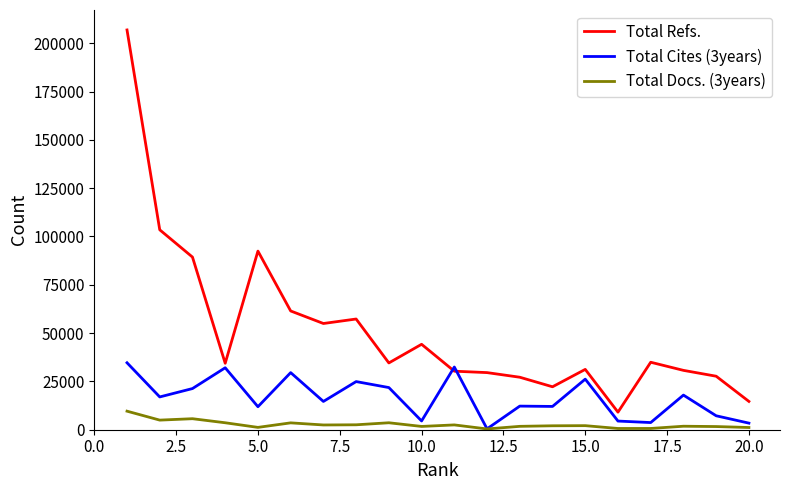

Rank the series by their maximum value, from highest to lowest.

Total Refs., Total Cites (3years), Total Docs. (3years)